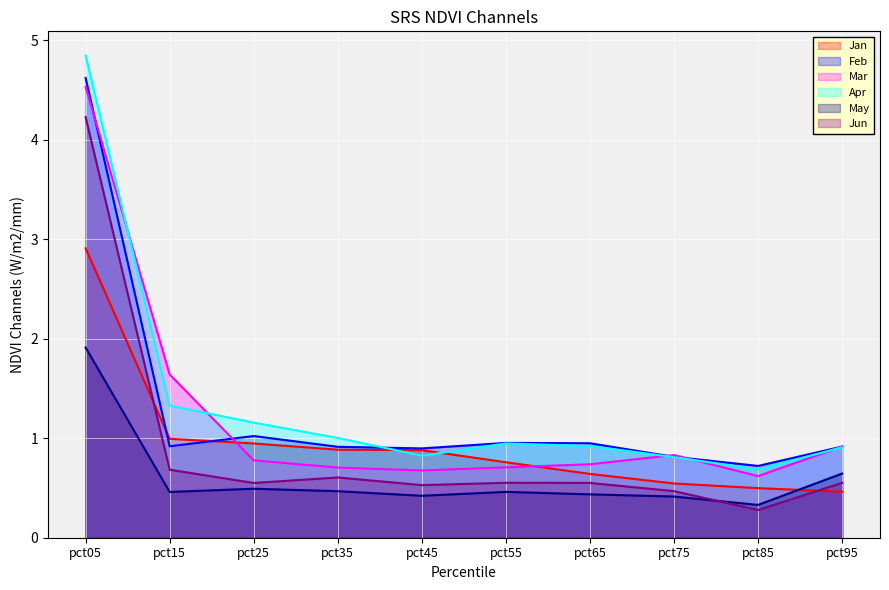

How many intersections are there between Jan and Apr?

2